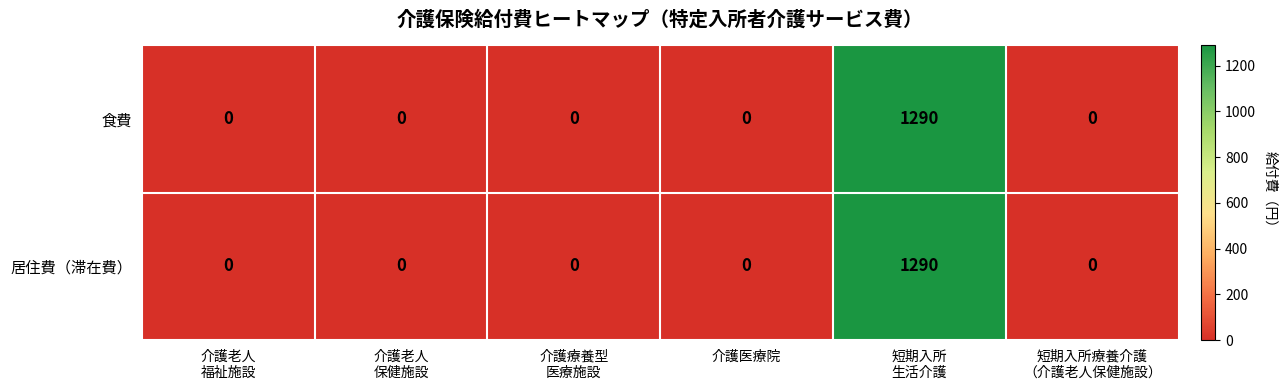

What is the average value of the 居住費（滞在費） series?

215